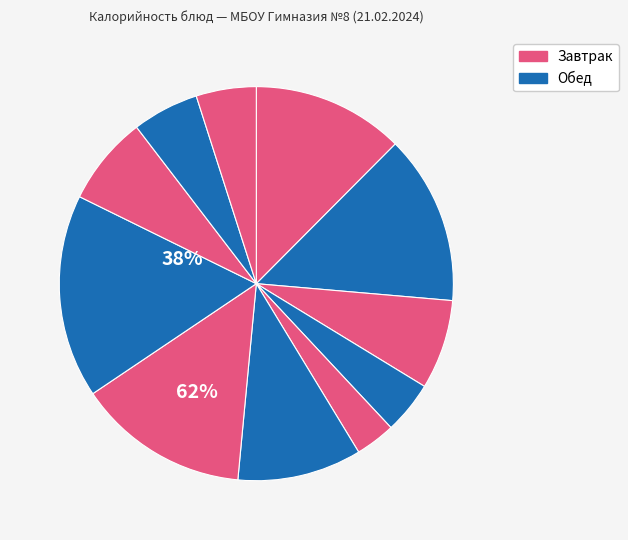

How many segments does this pie chart have?

11